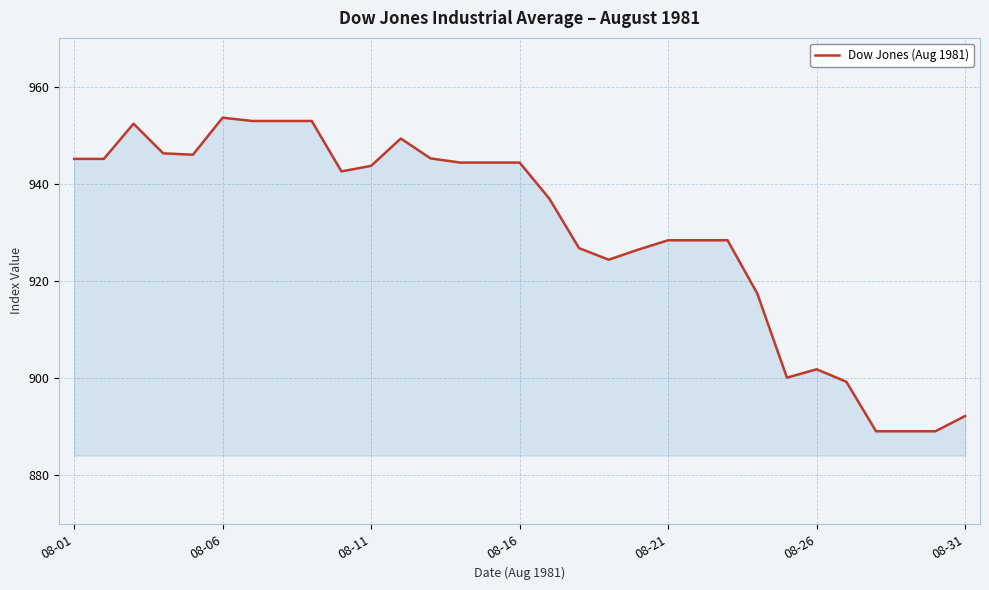

What is the greatest value displayed?

953.6